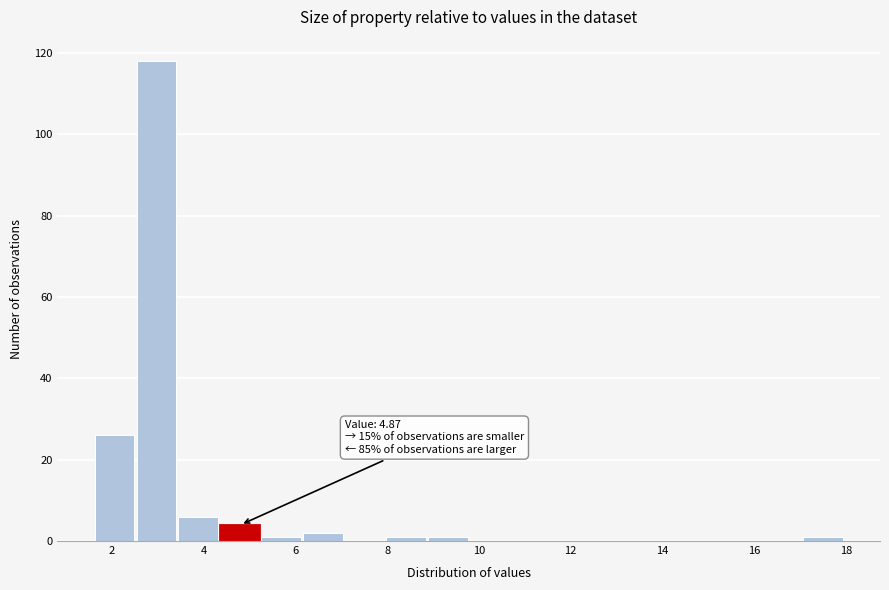

Which range on the x-axis has the tallest bar?

2.6 to 3.4